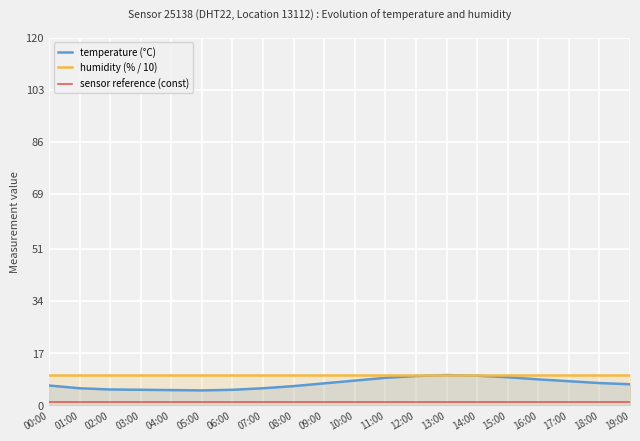

Reading left to right, extract all data points from this chart.

temperature (°C): 00:00=6.4	01:00=5.5	02:00=5.1	03:00=5.0	04:00=4.9	05:00=4.8	06:00=5.0	07:00=5.5	08:00=6.2	09:00=7.1	10:00=8.0	11:00=8.9	12:00=9.5	13:00=9.8	14:00=9.6	15:00=9.1	16:00=8.4	17:00=7.8	18:00=7.2	19:00=6.8
humidity (% / 10): 00:00=10.0	01:00=10.0	02:00=10.0	03:00=10.0	04:00=10.0	05:00=10.0	06:00=10.0	07:00=10.0	08:00=10.0	09:00=10.0	10:00=10.0	11:00=10.0	12:00=10.0	13:00=10.0	14:00=10.0	15:00=10.0	16:00=10.0	17:00=10.0	18:00=10.0	19:00=10.0
sensor reference (const): 00:00=1.0	01:00=1.0	02:00=1.0	03:00=1.0	04:00=1.0	05:00=1.0	06:00=1.0	07:00=1.0	08:00=1.0	09:00=1.0	10:00=1.0	11:00=1.0	12:00=1.0	13:00=1.0	14:00=1.0	15:00=1.0	16:00=1.0	17:00=1.0	18:00=1.0	19:00=1.0